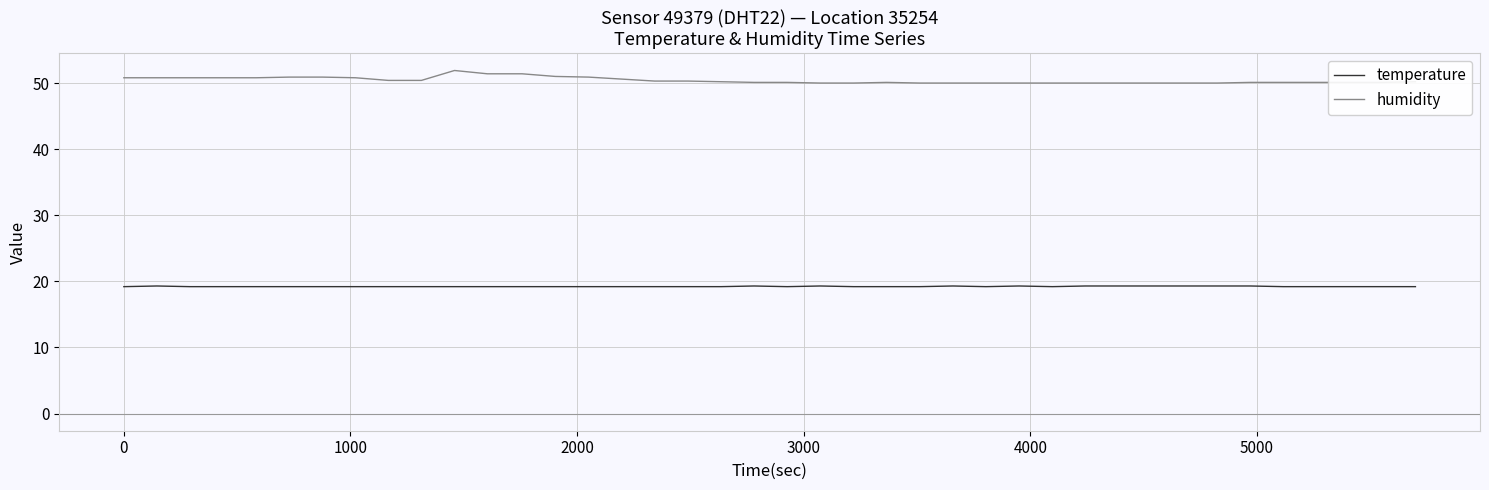

What is the minimum value for humidity?

50.0